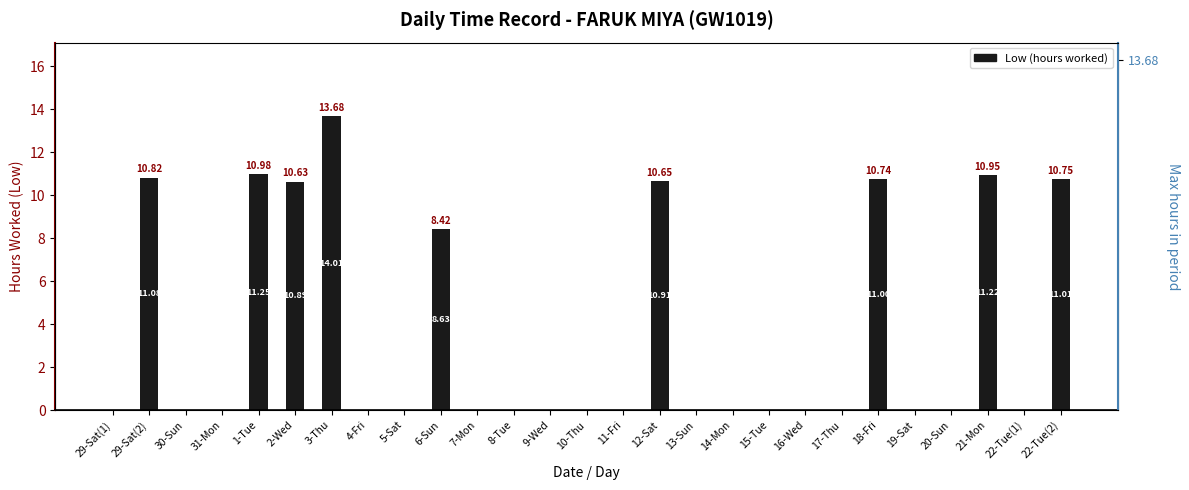

Which category has the highest value across all series?

3-Thu